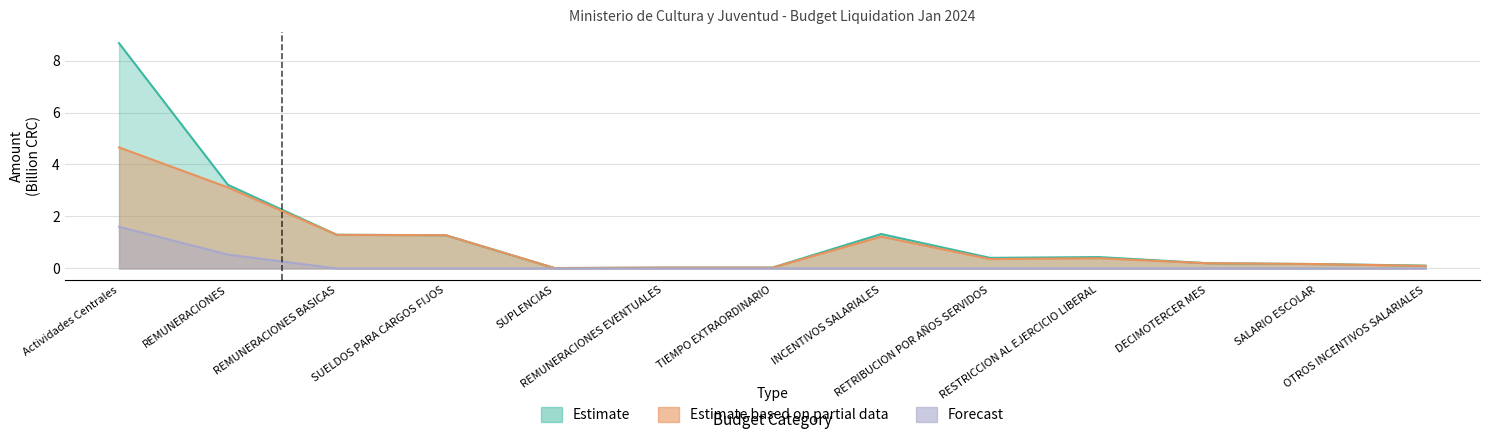

What position from the left is REMUNERACIONES?

2